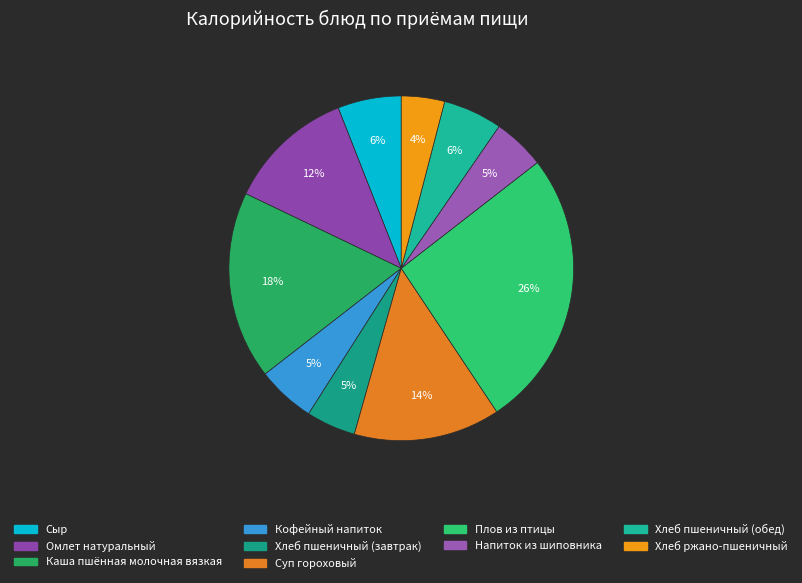

The Плов из птицы slice represents 26% of the pie. True or false?

True